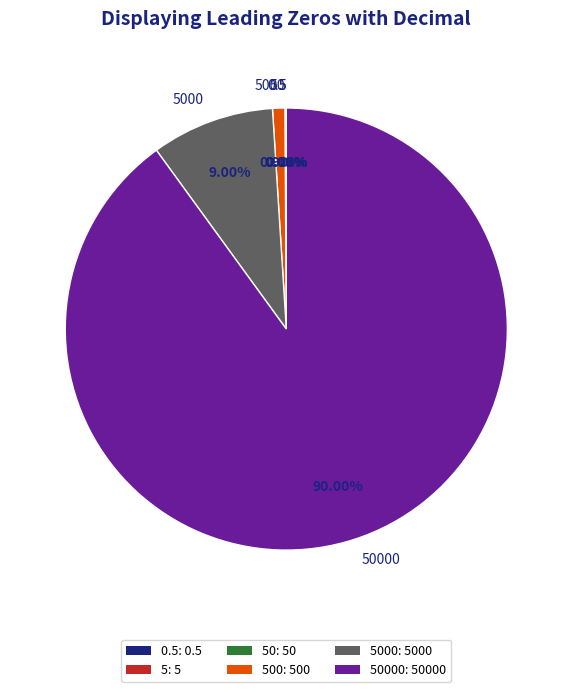

Does any single category account for the majority?

Yes